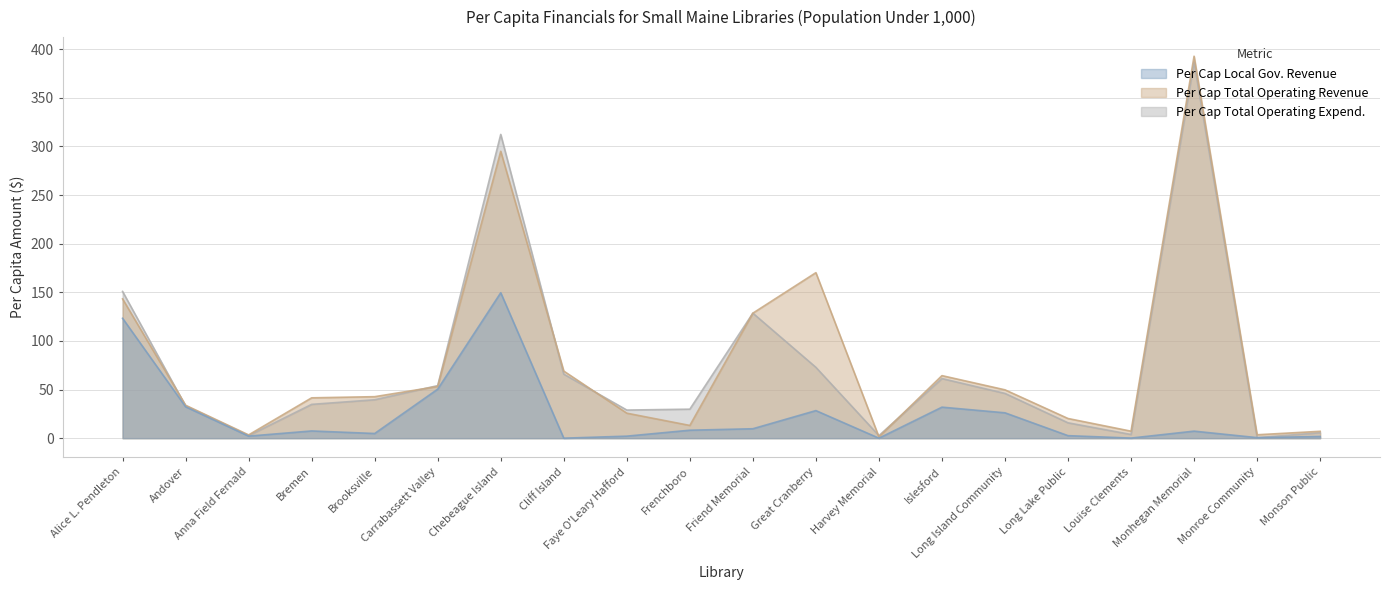

What are all the series names shown in the legend?

Per Cap Local Gov. Revenue, Per Cap Total Operating Revenue, Per Cap Total Operating Expend.